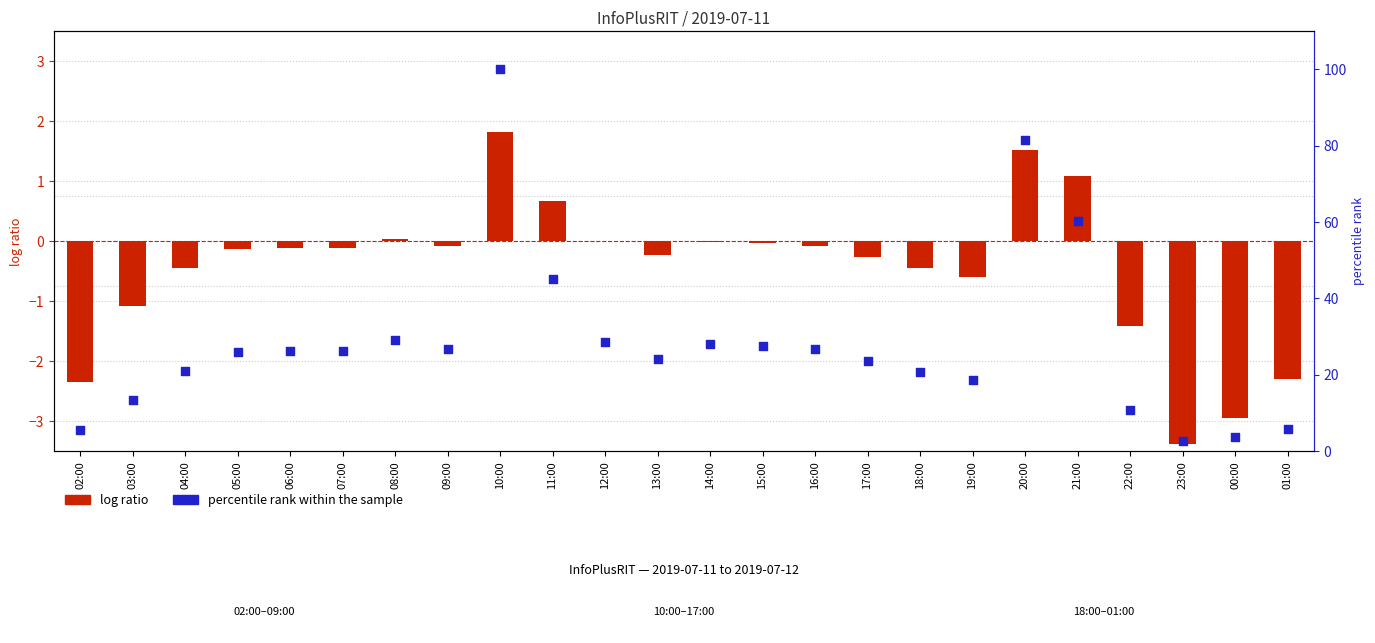

What is the total value across all series at 09:00?

26.6